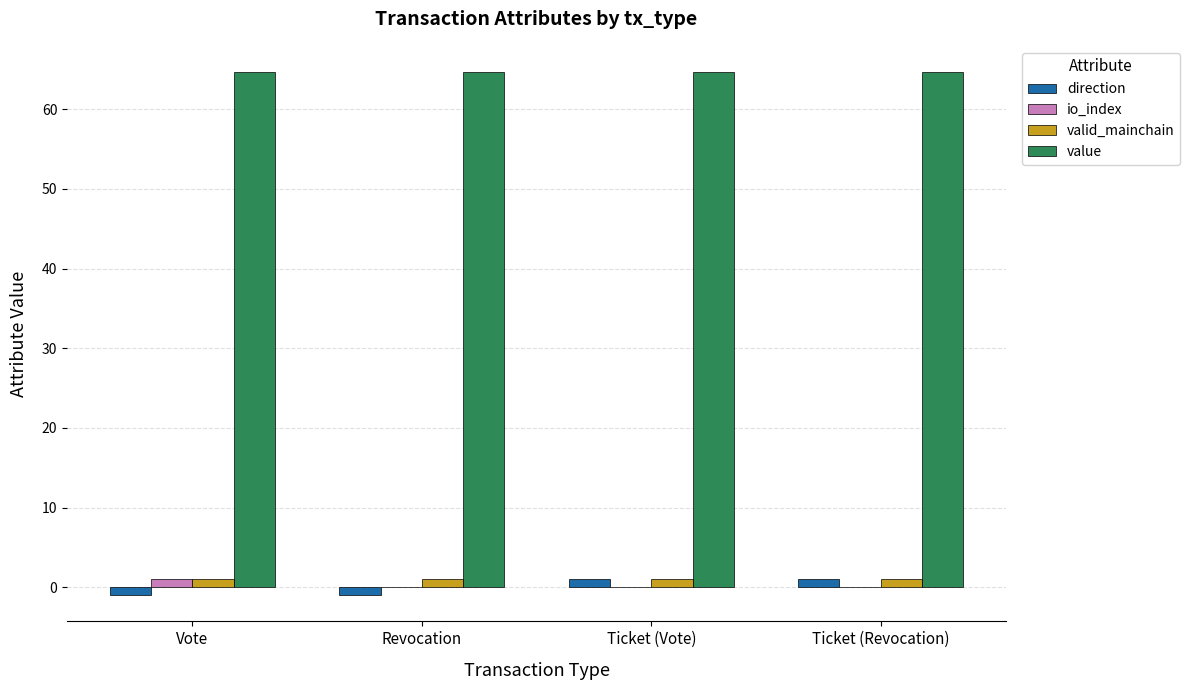

Between Revocation and Ticket (Vote), which series saw the biggest shift?

direction